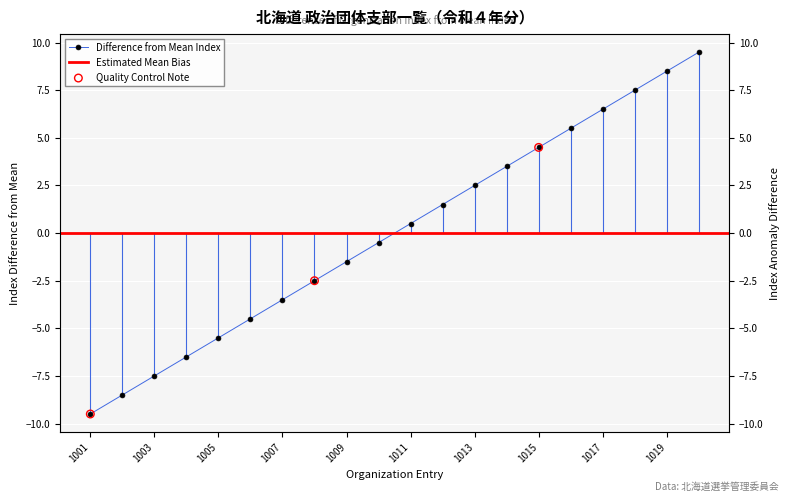

Between 1013 and 1016, which is larger?

1016